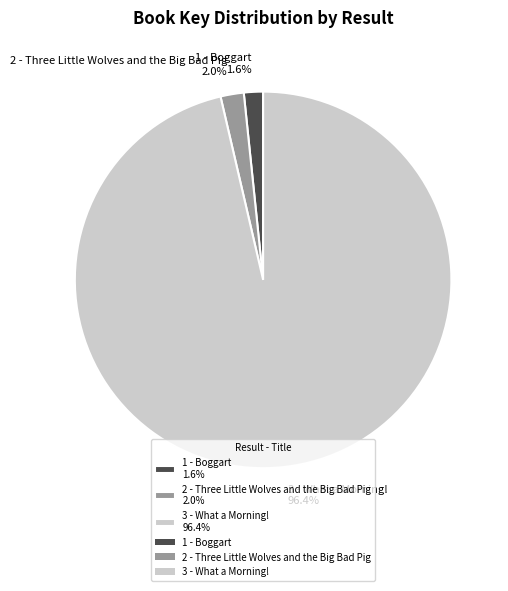

Count the number of slices in the pie.

3